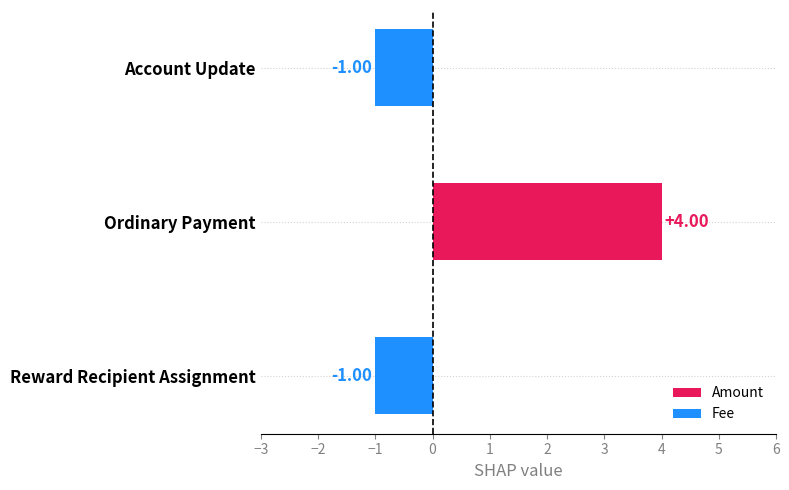

At which category does the chart reach its peak across all series?

Ordinary Payment